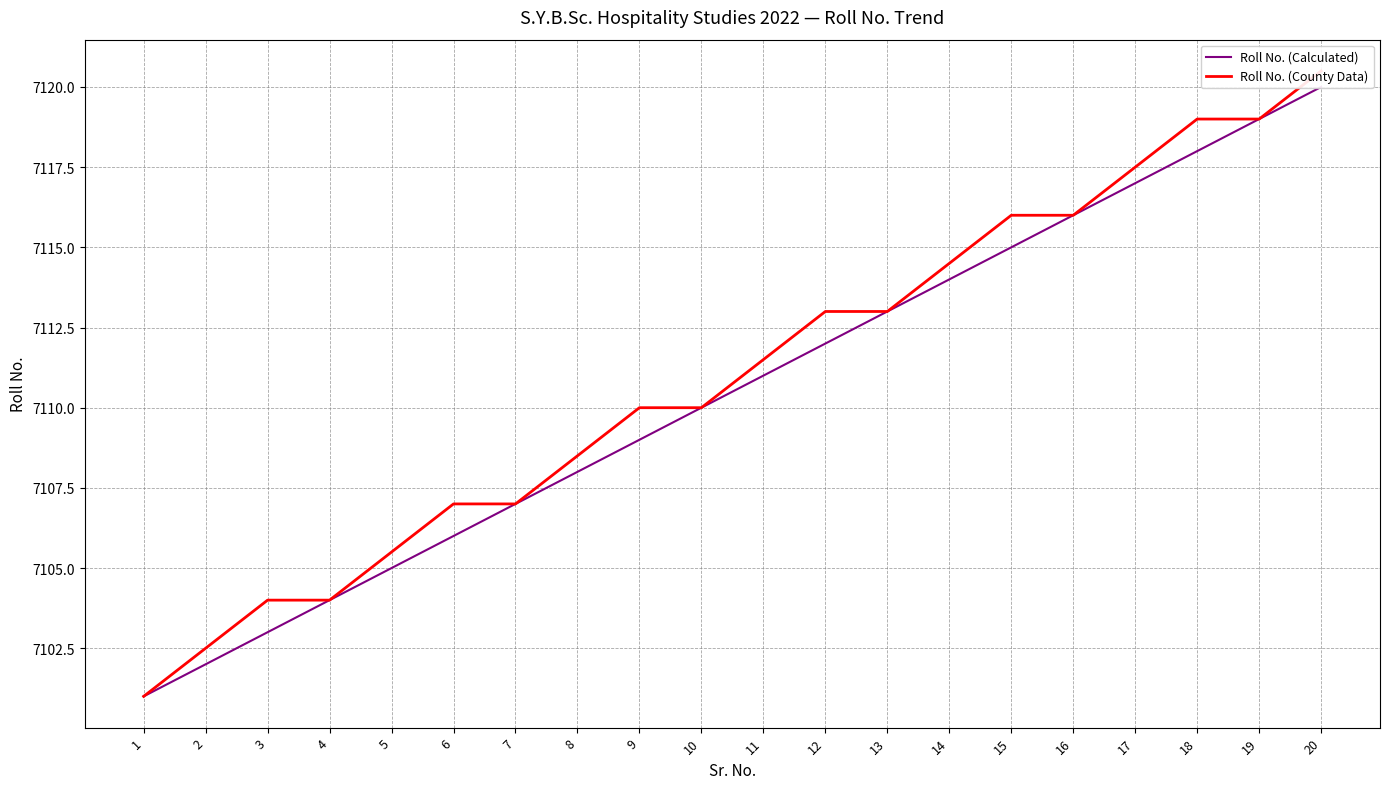

Does the chart display data point markers on the line(s)?

No